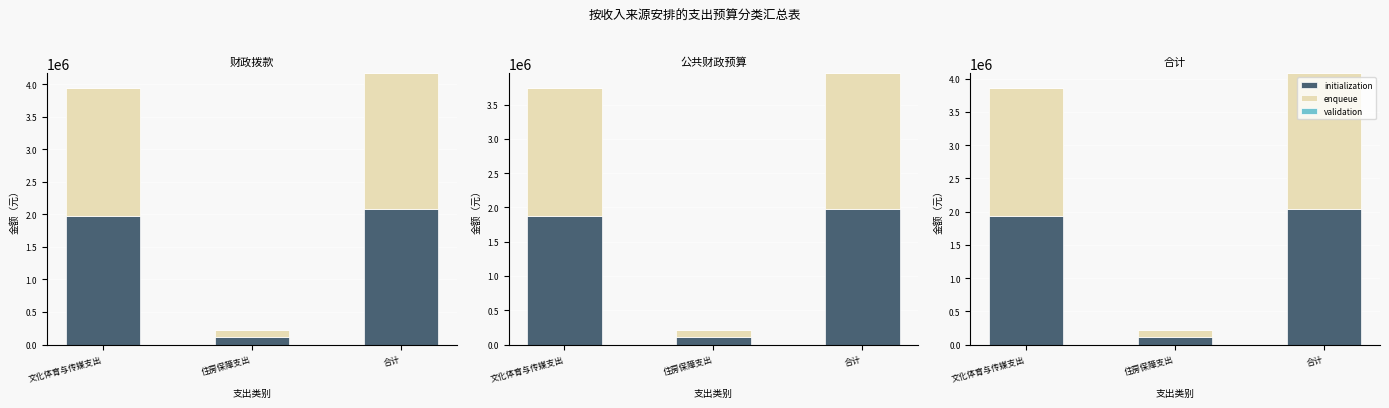

How many values in the enqueue series exceed 1931356?

2